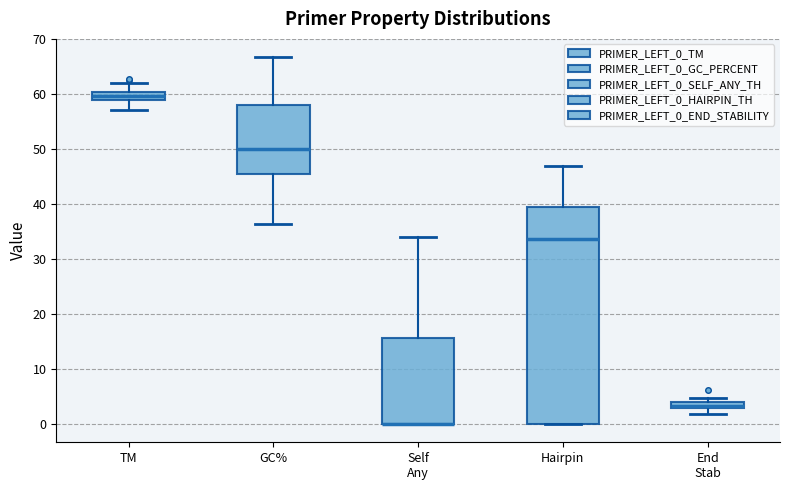

Where does the upper whisker of the box for TM end on the y-axis? The values are not printed on the chart, so give them approximately, as read against the axis.

62